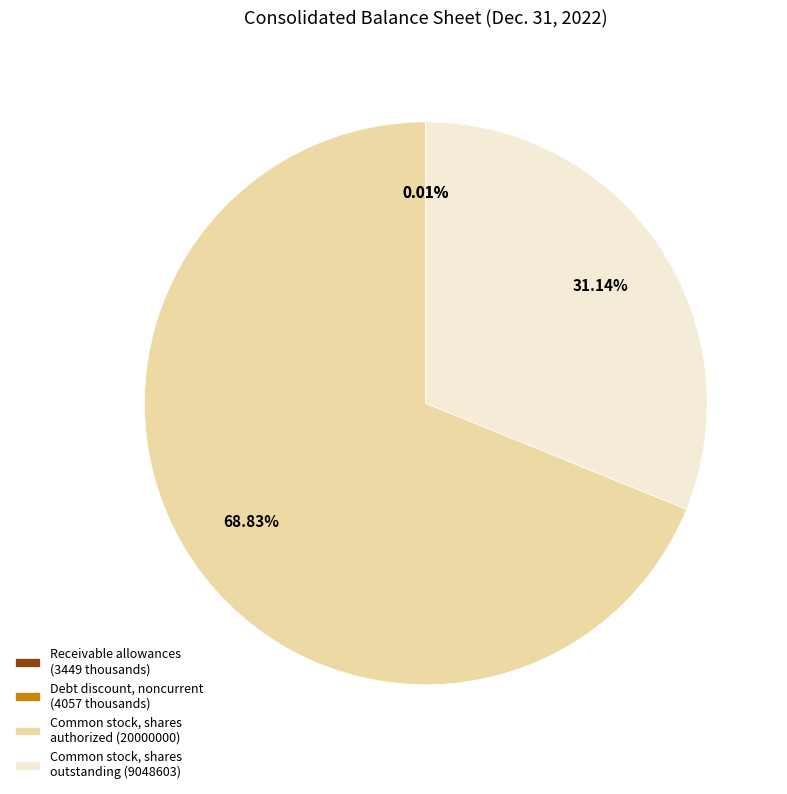

To the nearest percent, what is the average slice percentage?

25%